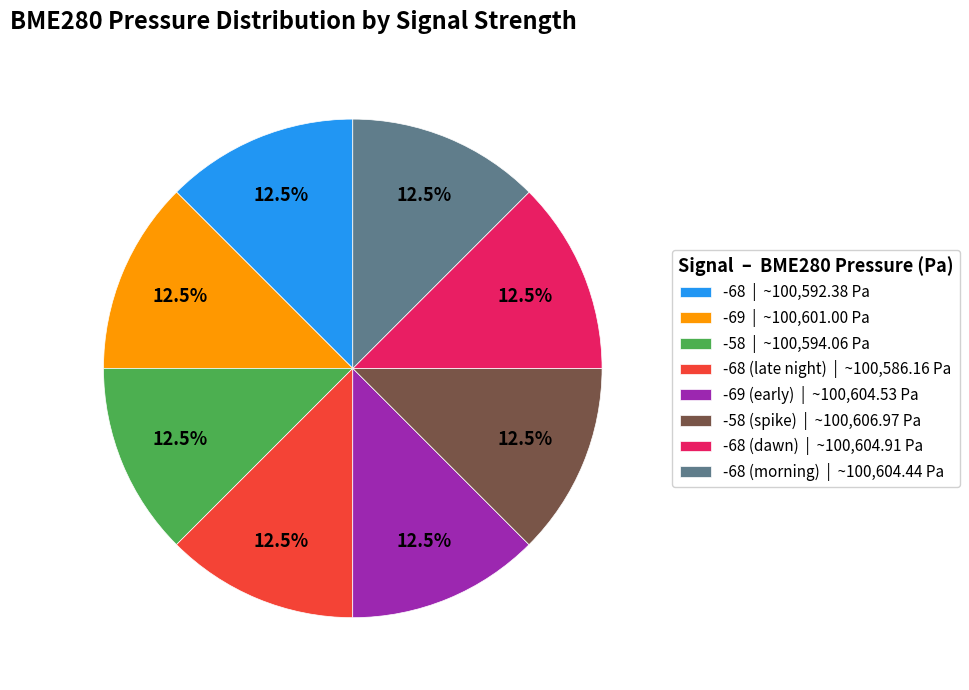

Does -68 (dawn) | ~100,604.91 Pa represent more than half of the total?

No